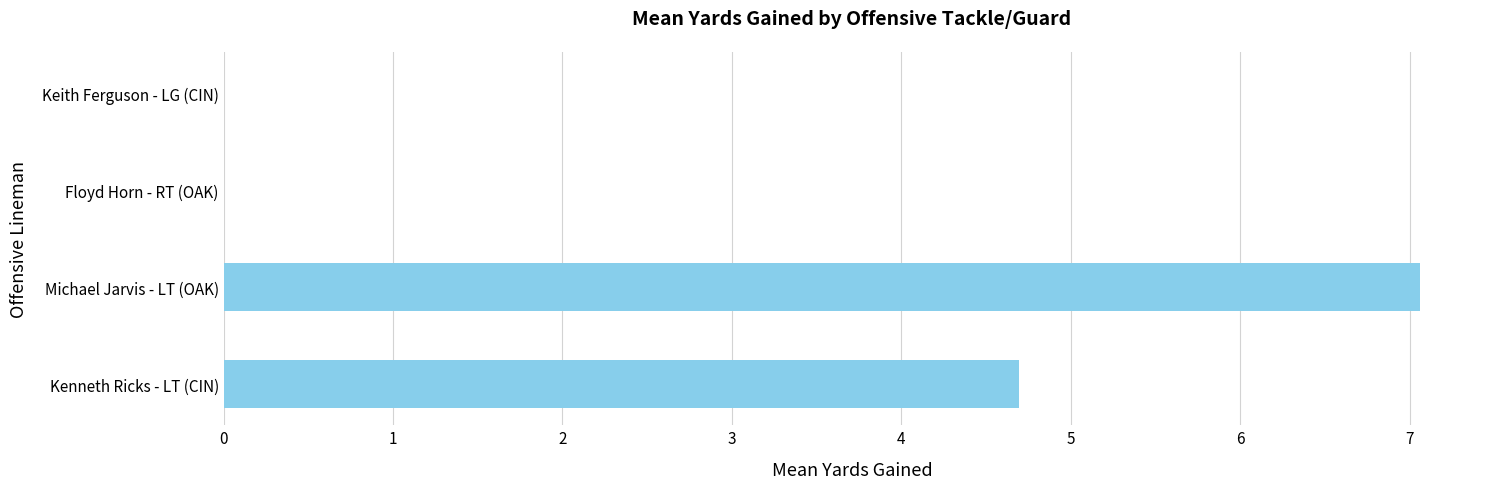

The value at Keith Ferguson - LG (CIN) is 0.0. True or false?

True